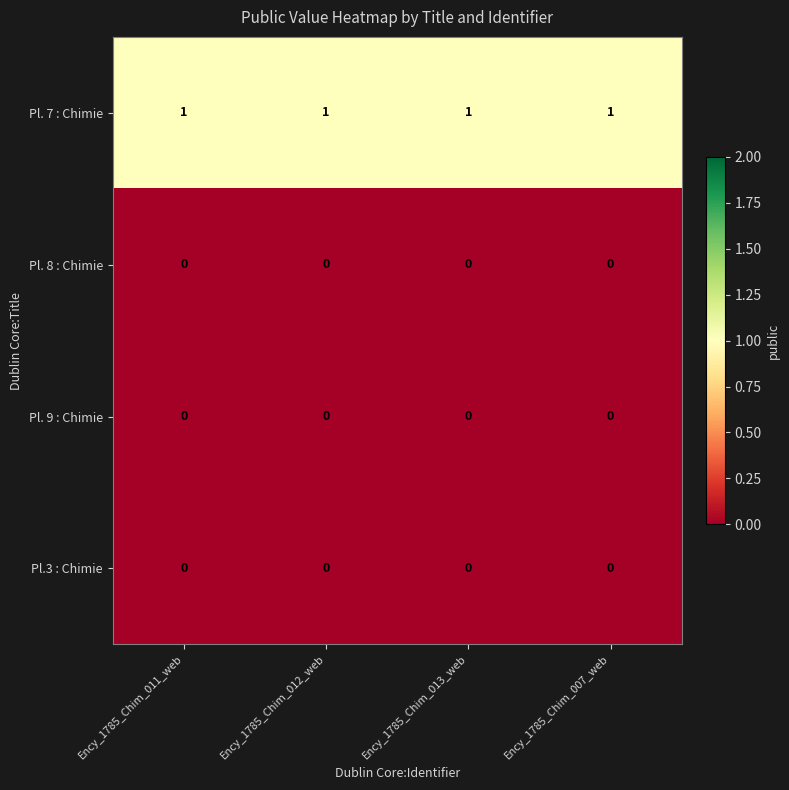

How many distinct data groups are displayed?

4